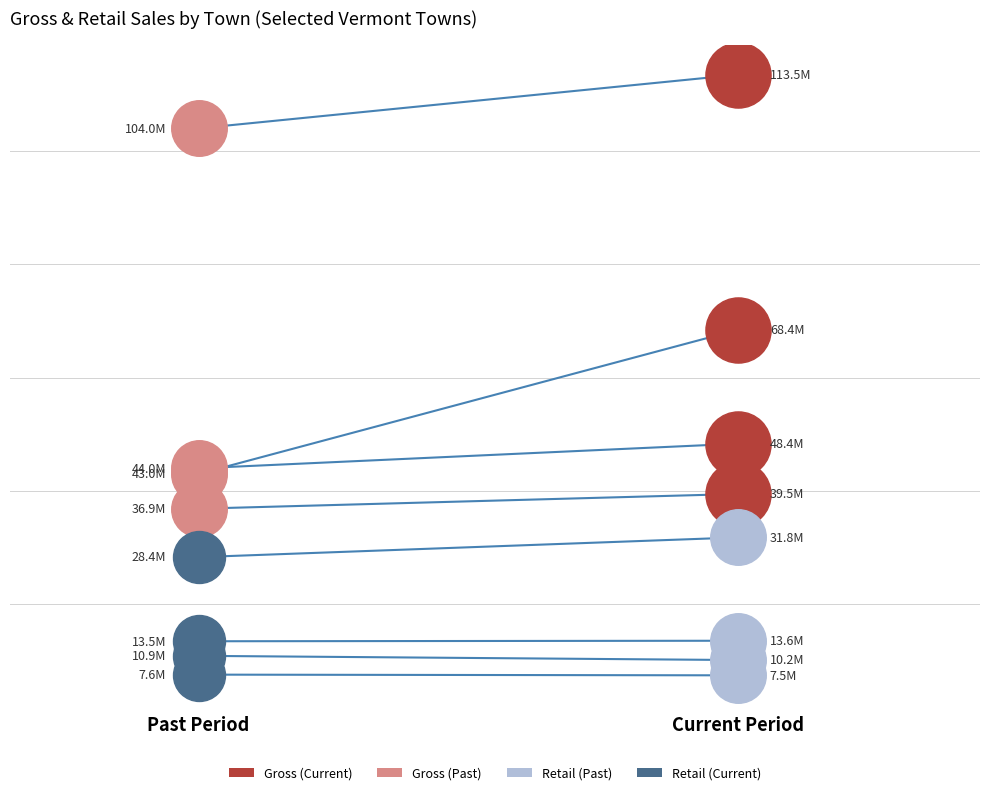

At how many categories does at least one series exceed 39?

2